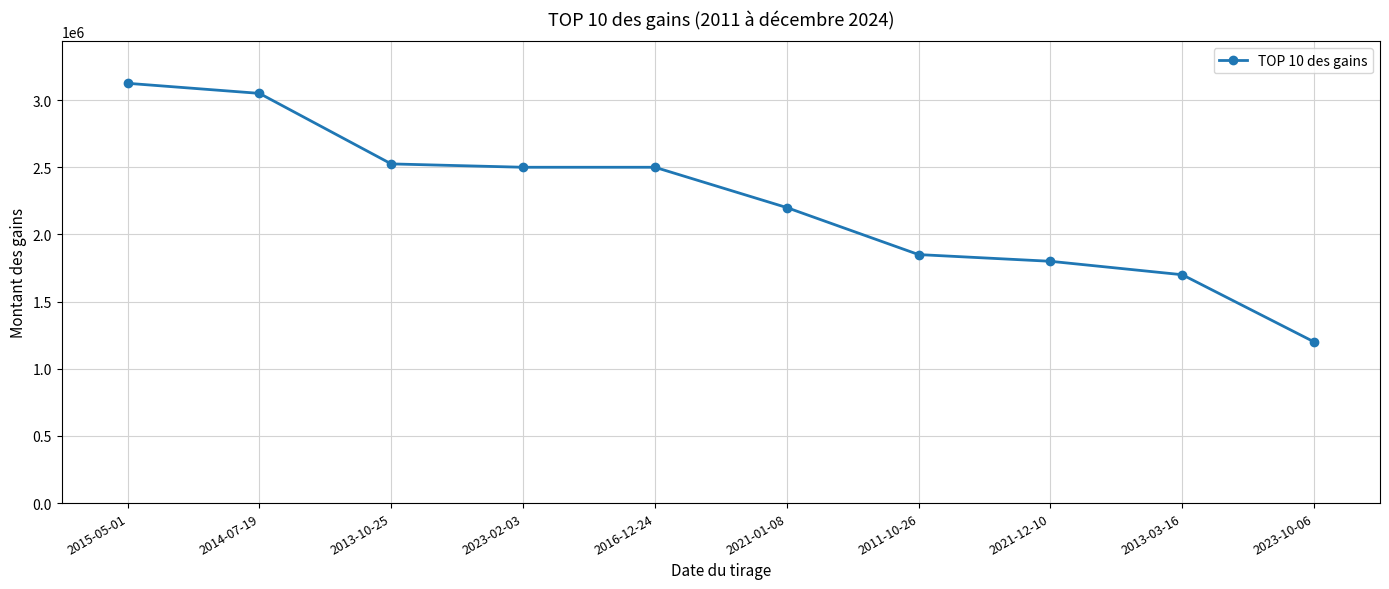

What is the difference between the second highest and second lowest values?

1350000